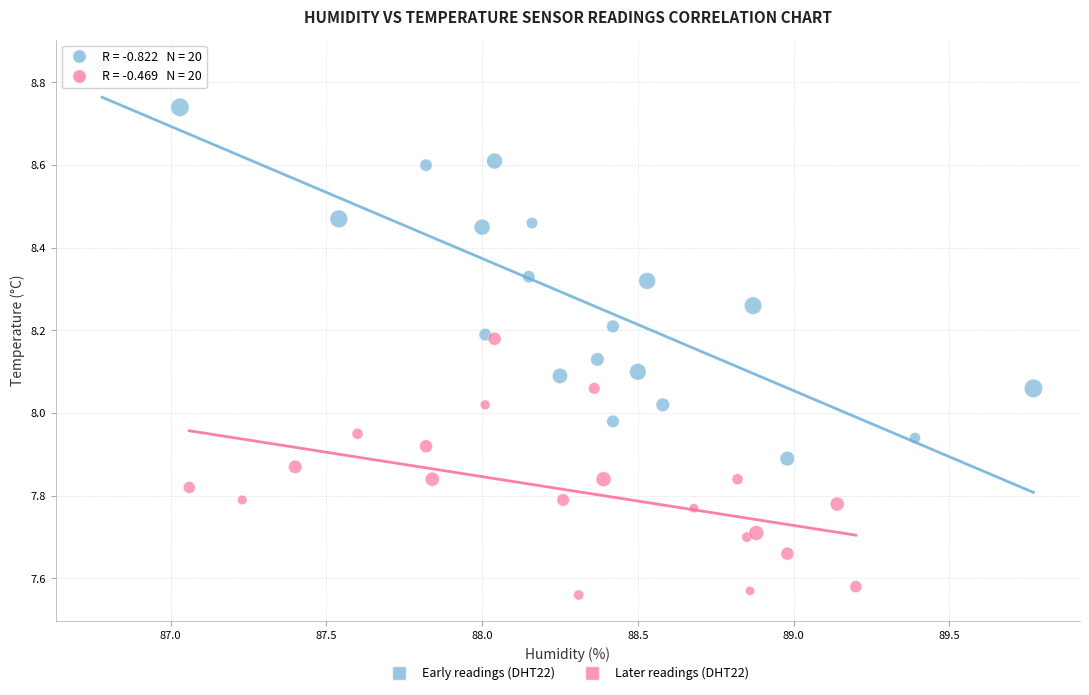

Which series contains the highest Y value?

Early readings (DHT22)